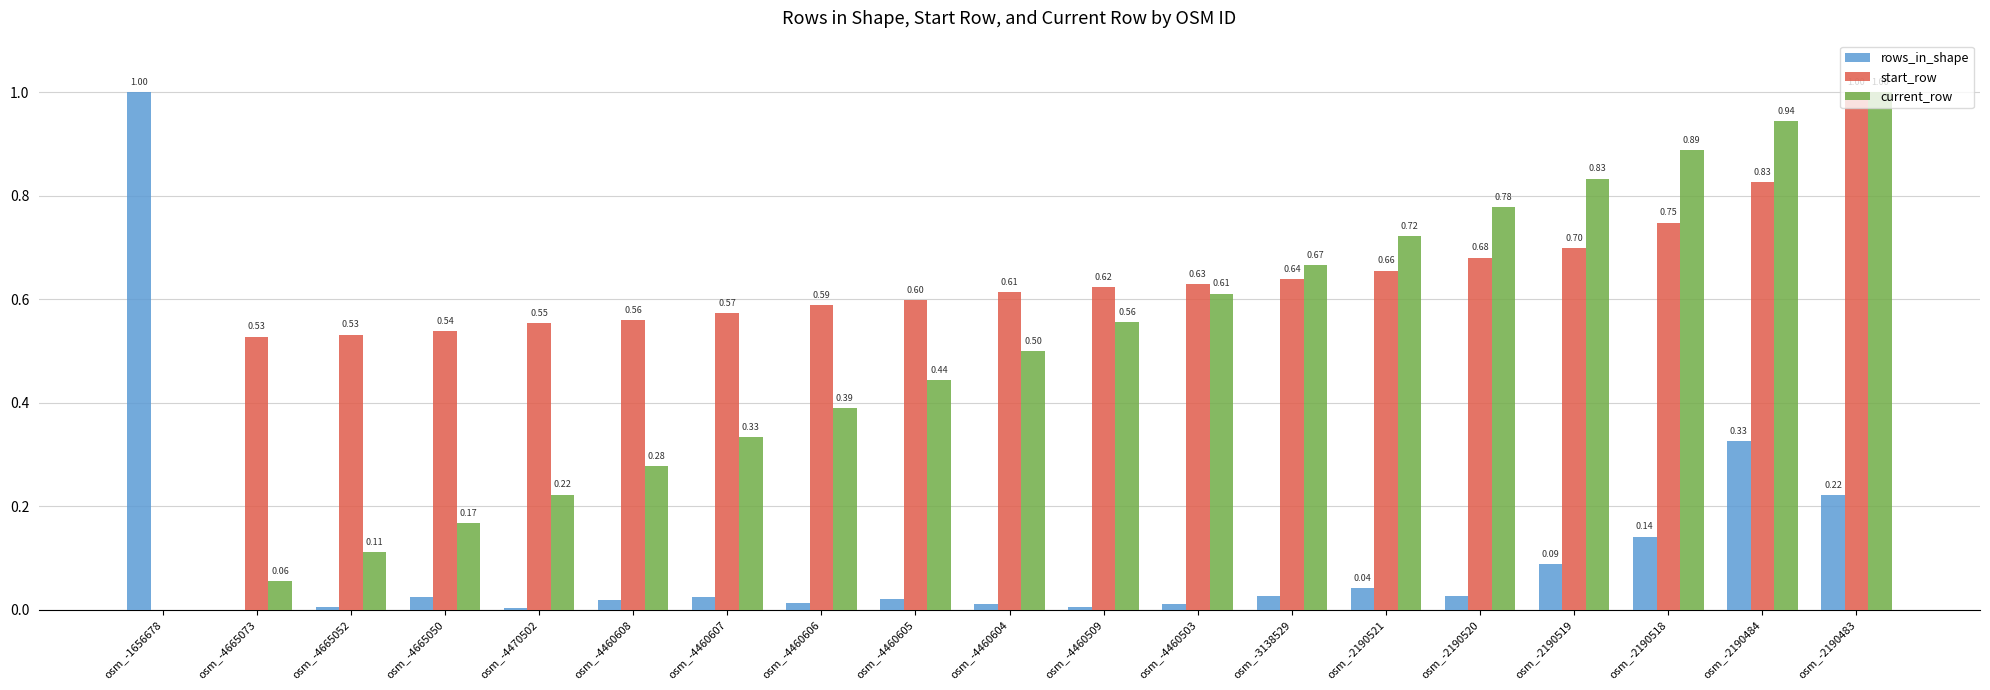

What is the sum of all start_row values?

11.6